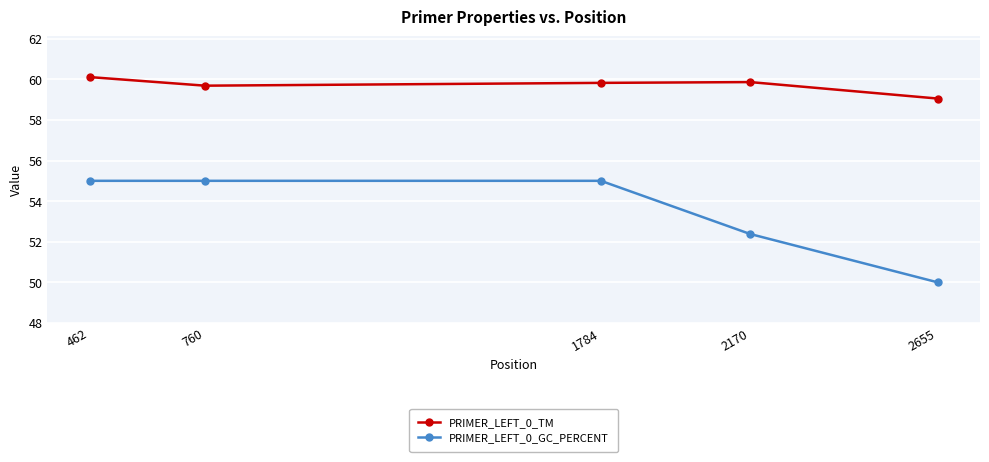

List the series in order of their overall mean, highest first.

PRIMER_LEFT_0_TM, PRIMER_LEFT_0_GC_PERCENT